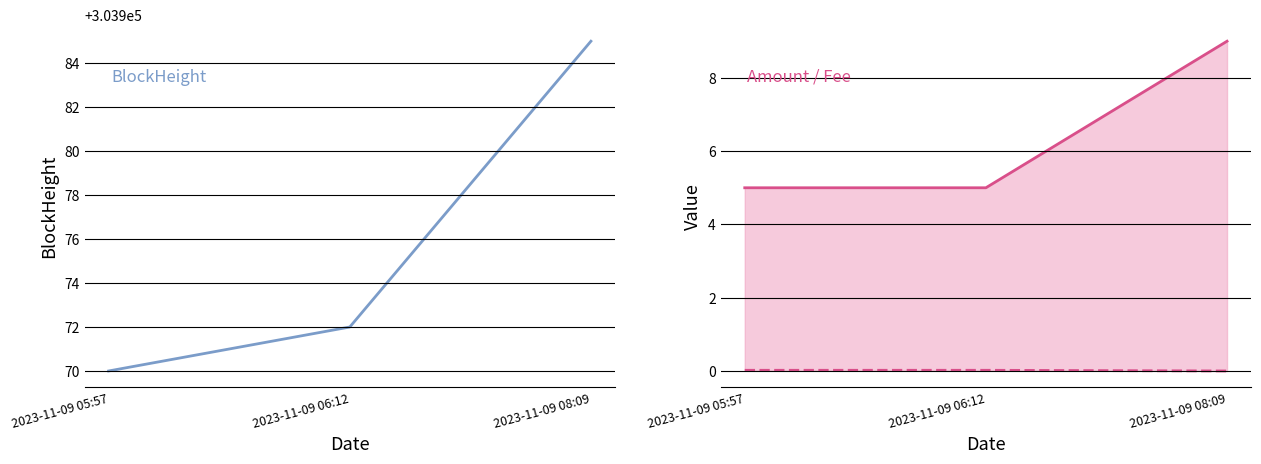

What is the label of the 2nd point from the left?

2023-11-09 06:12